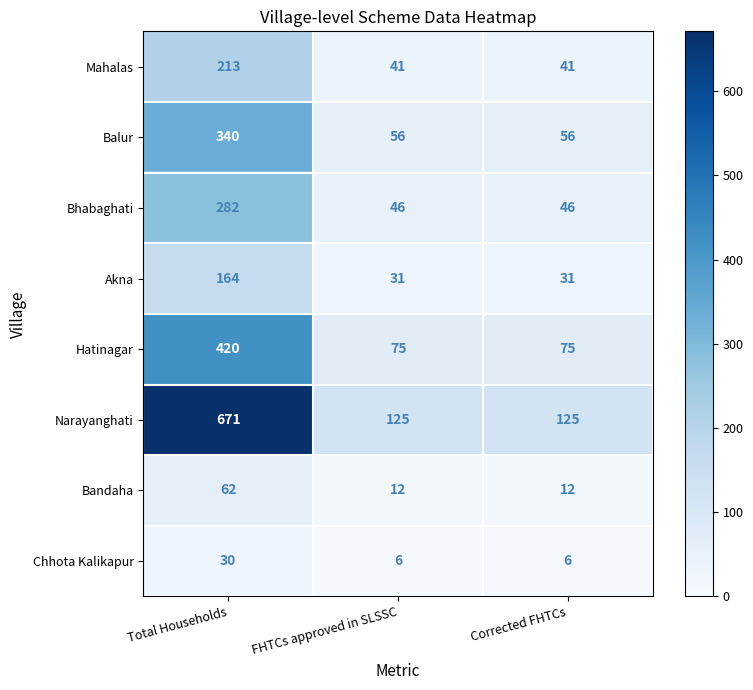

How many Mahalas values are between 41 and 213?

3